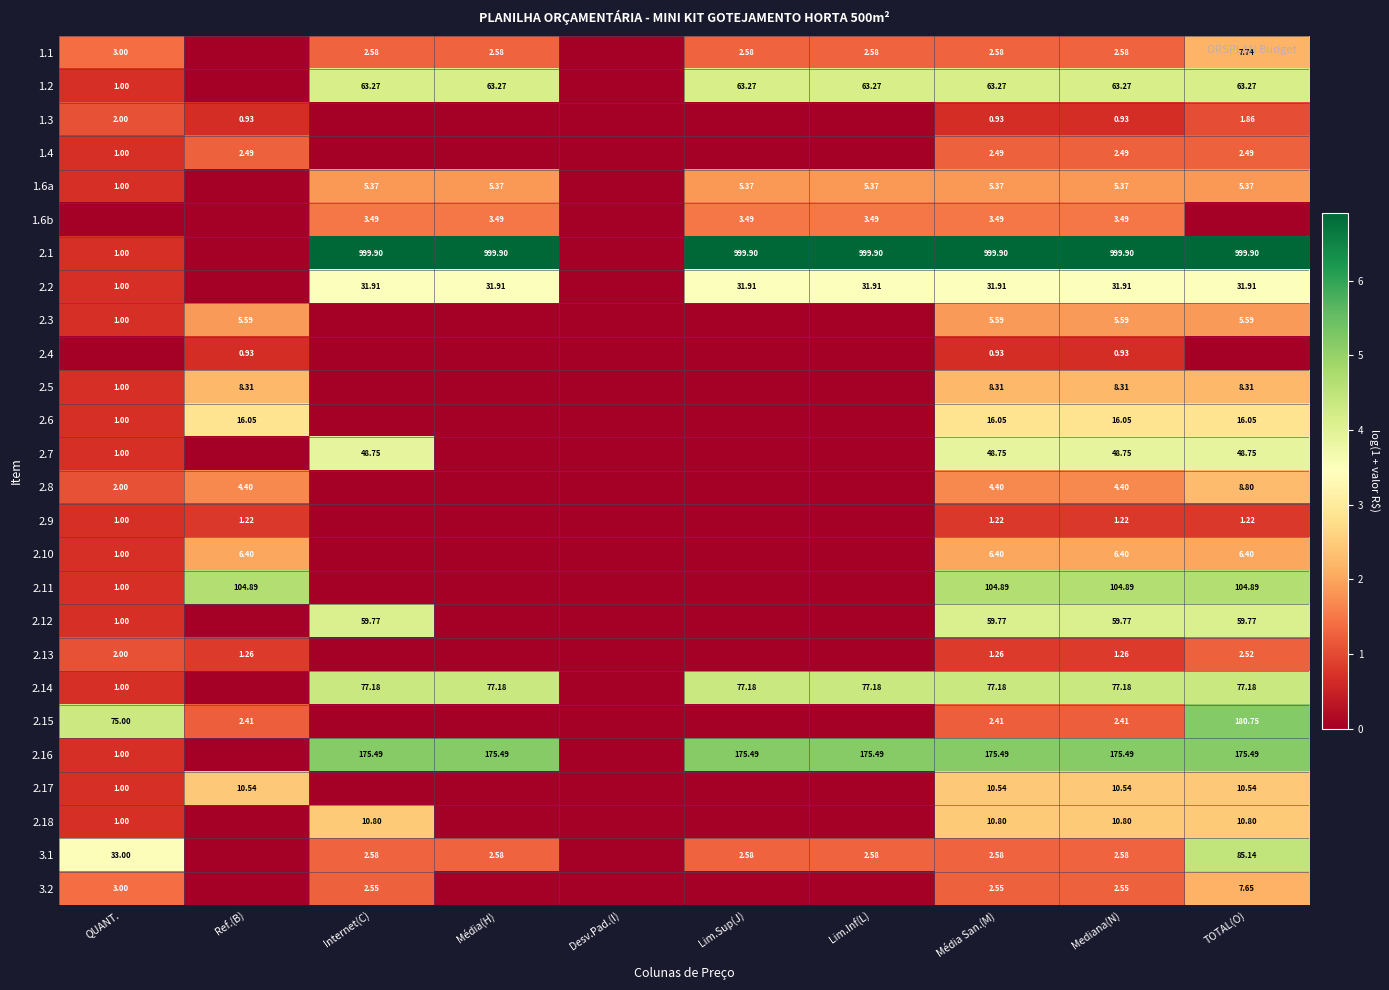

What is the difference between the maximum and minimum values in the 2.9 series?

0.8